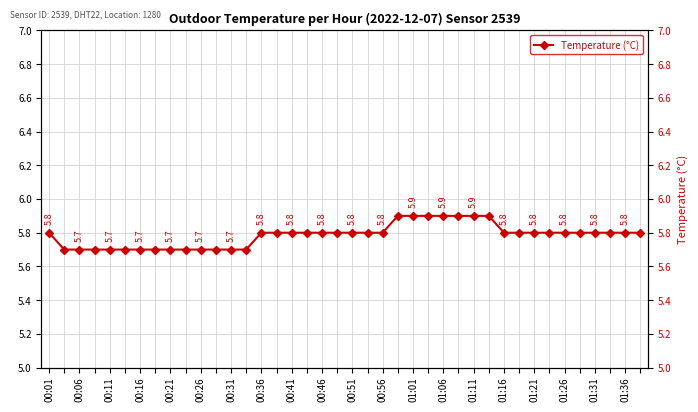

True or false: there are more than 2 points higher than both neighbors.

False